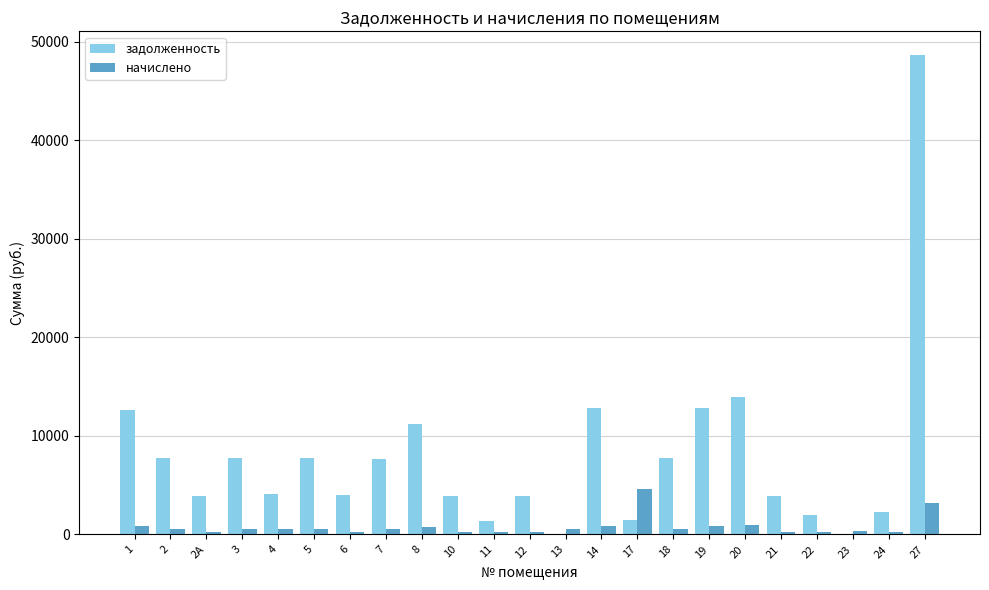

Is the value of начислено at 19 greater than the value of задолженность at 14?

No